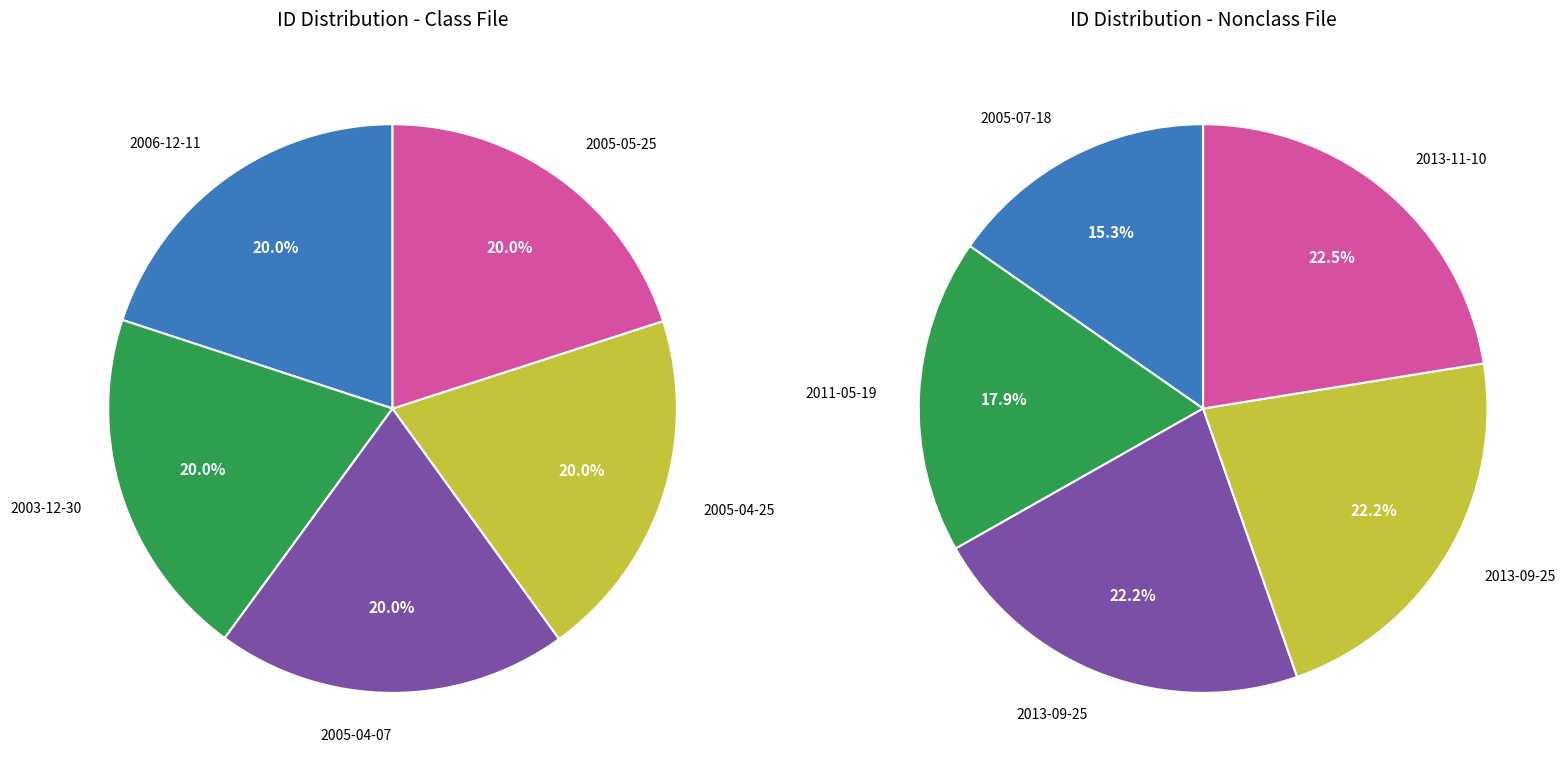

Which slice is the largest?

2005-05-25